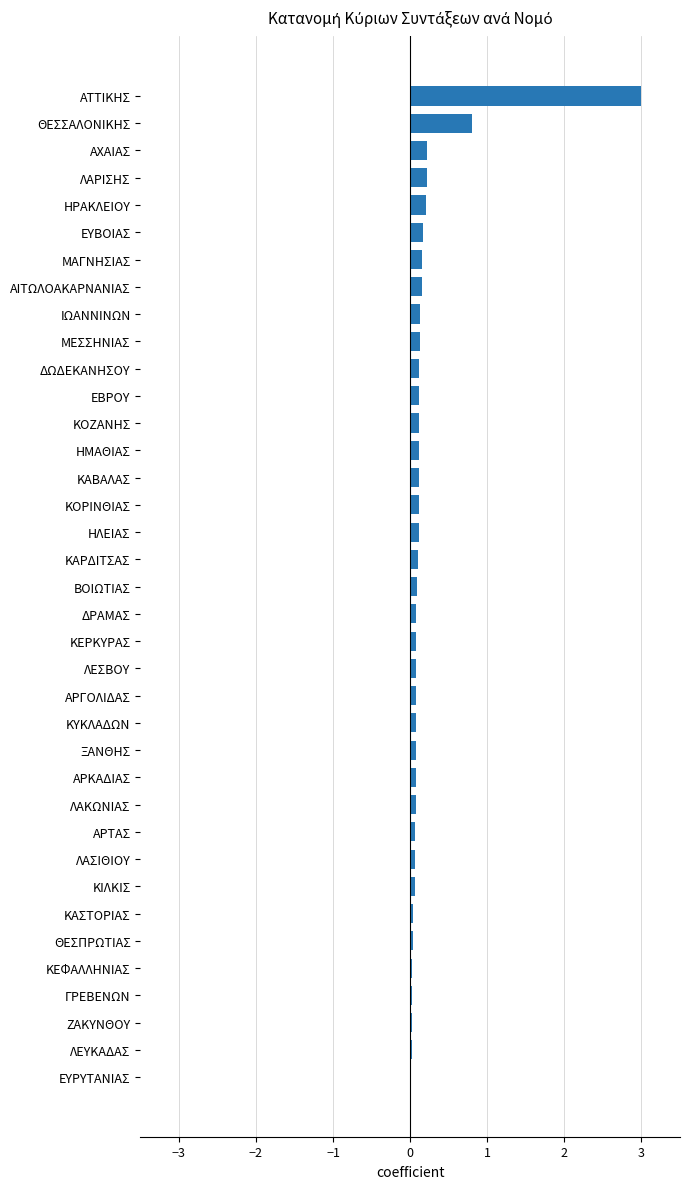

True or false: the data shows 0.0 at ΛΕΥΚΑΔΑΣ.

True